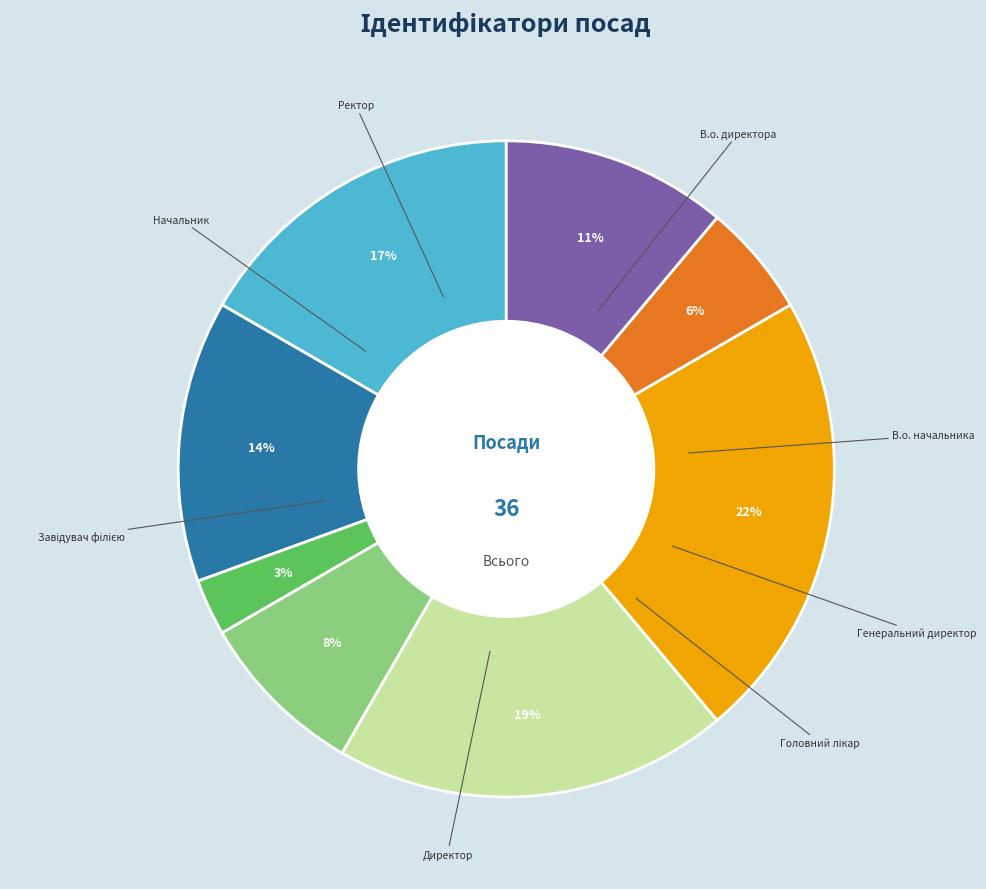

To the nearest percent, what is the difference between the largest and smallest slice percentages?

19%